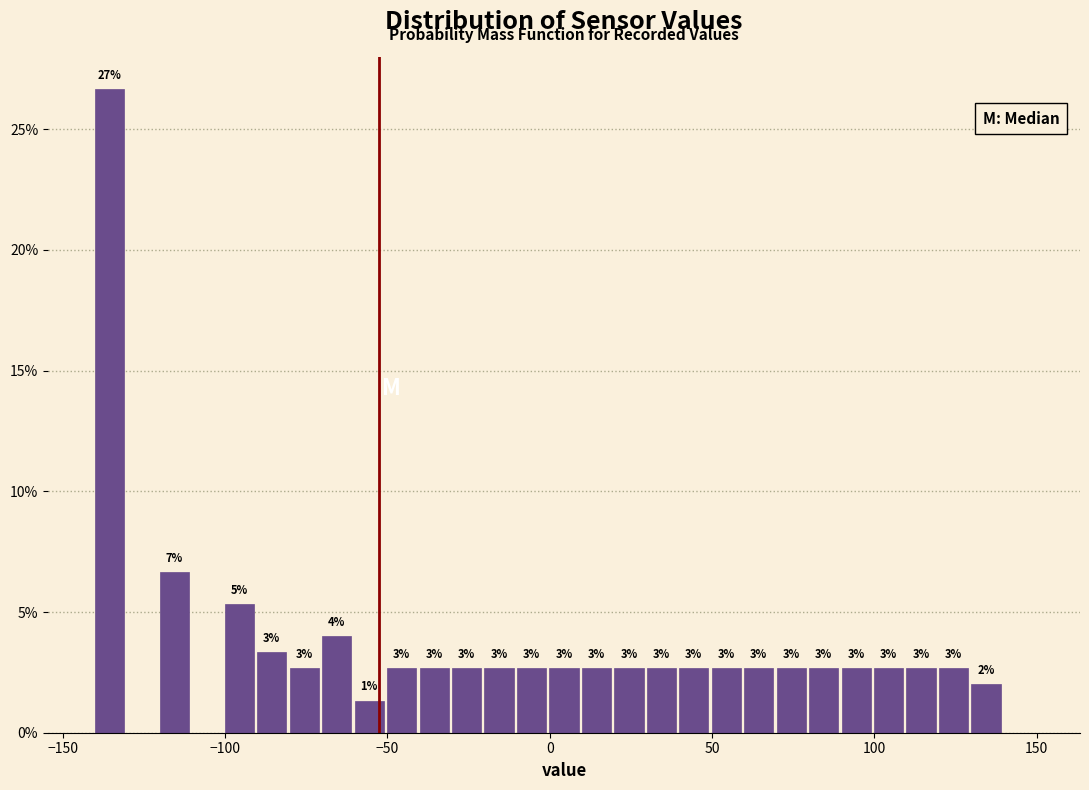

Around what value on the x-axis is the tallest bar? Give the approximate position of its centre, as read against the axis.

-135